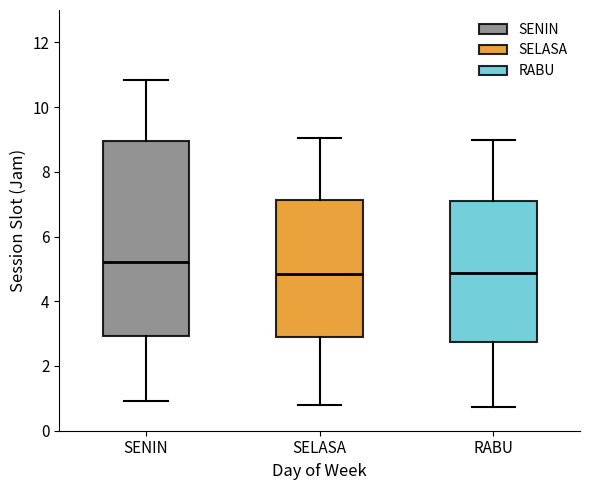

Reading left to right, transcribe this box plot: for each box, give where its median line is, the range the box spans, and where its two whiskers end, as read against the y-axis. The values are not printed on the chart, so give them approximately, as read against the axis.

SENIN: median 5.2, box 3.0 to 9.0, whiskers 1.0 to 10.8
SELASA: median 4.8, box 2.8 to 7.2, whiskers 0.8 to 9.0
RABU: median 4.8, box 2.8 to 7.2, whiskers 0.8 to 9.0